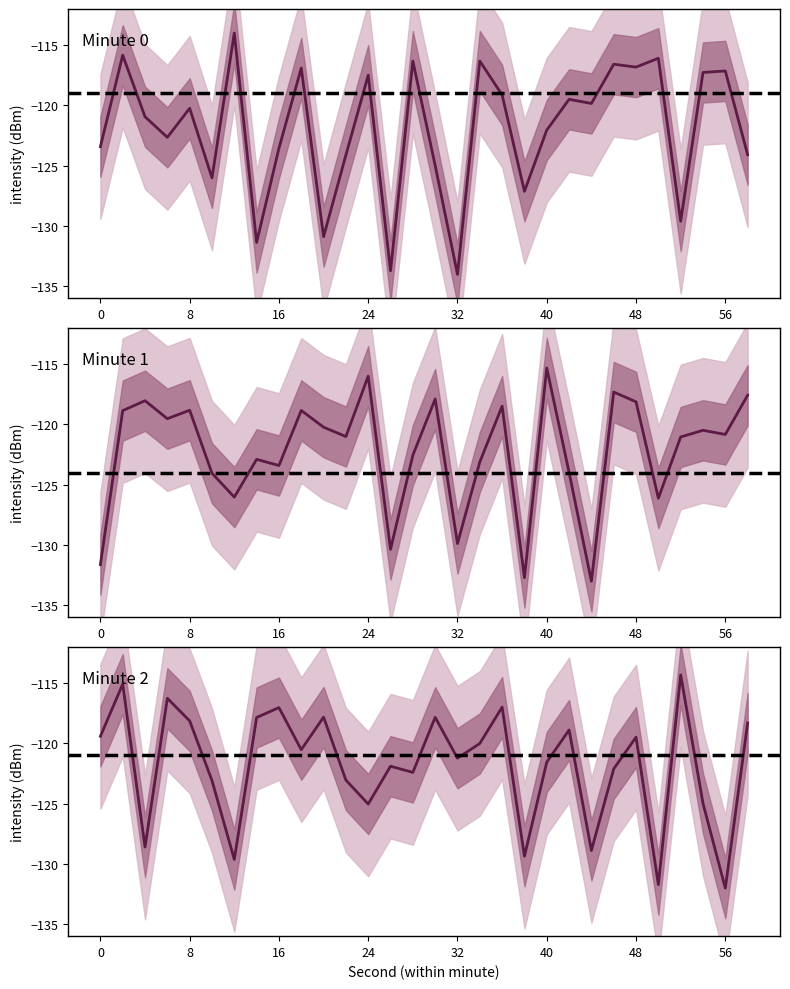

Which series changed the most between 24 and 40?

minute_0